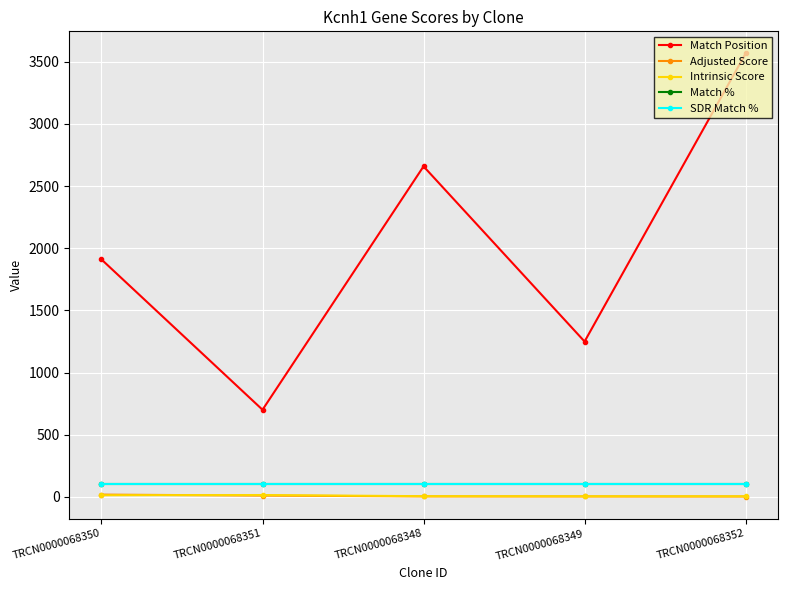

Is this an area chart (filled region under the line)?

No